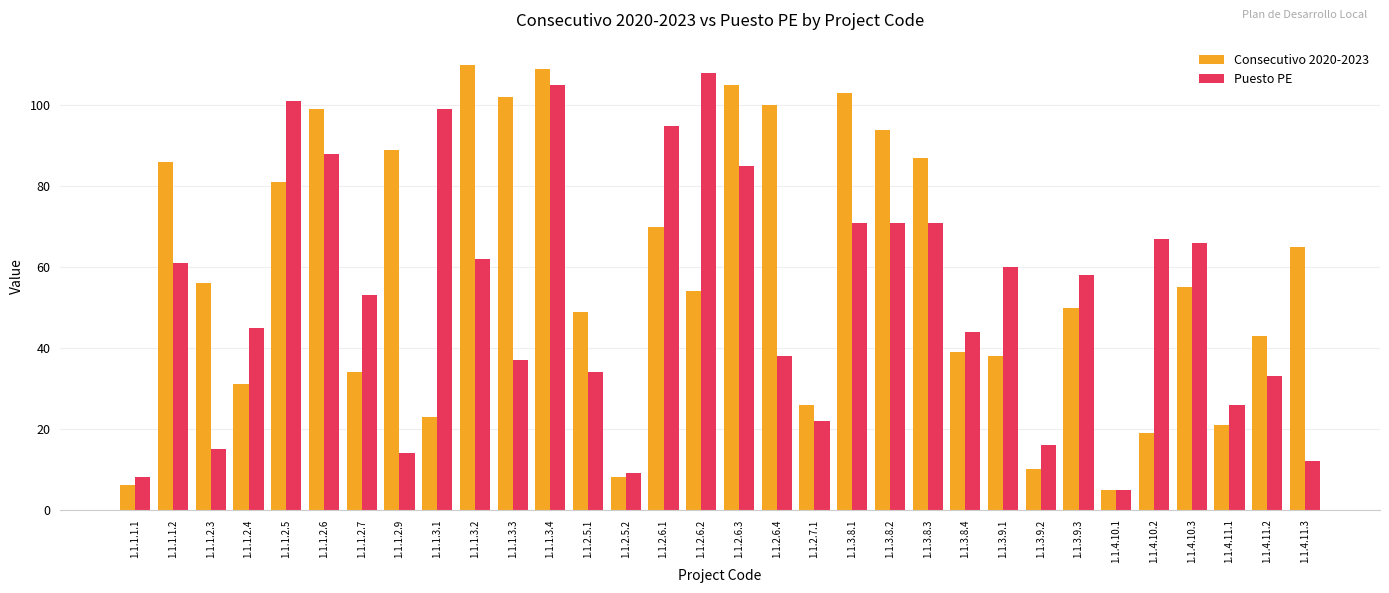

Is it true that Puesto PE equals 17 at 1.1.1.3.3?

False